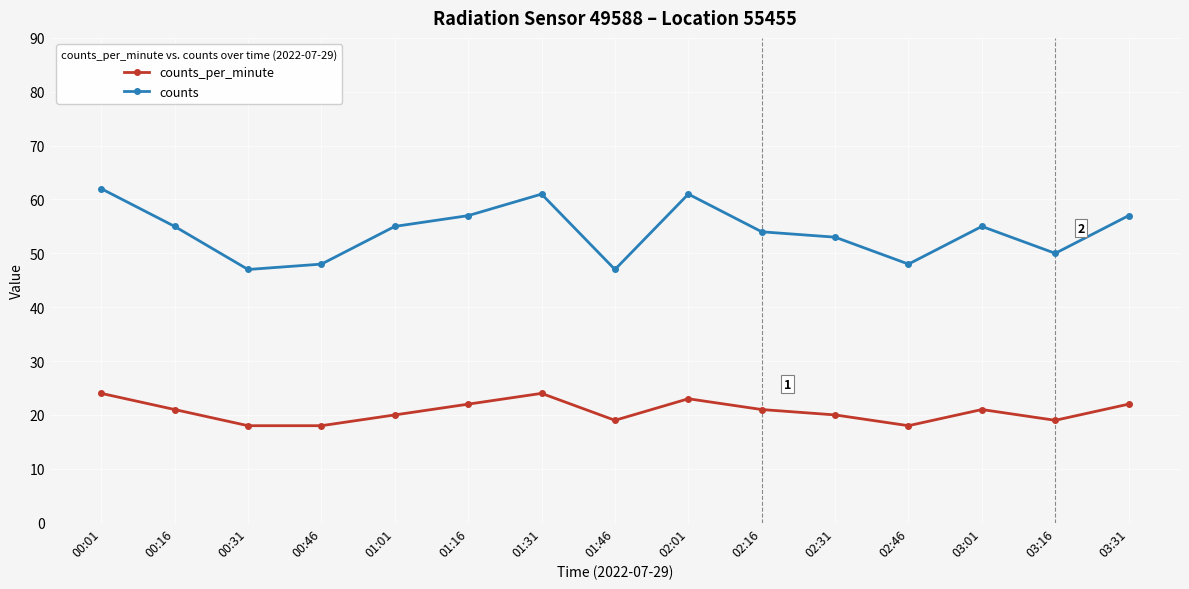

Which series has the largest total across all categories?

counts